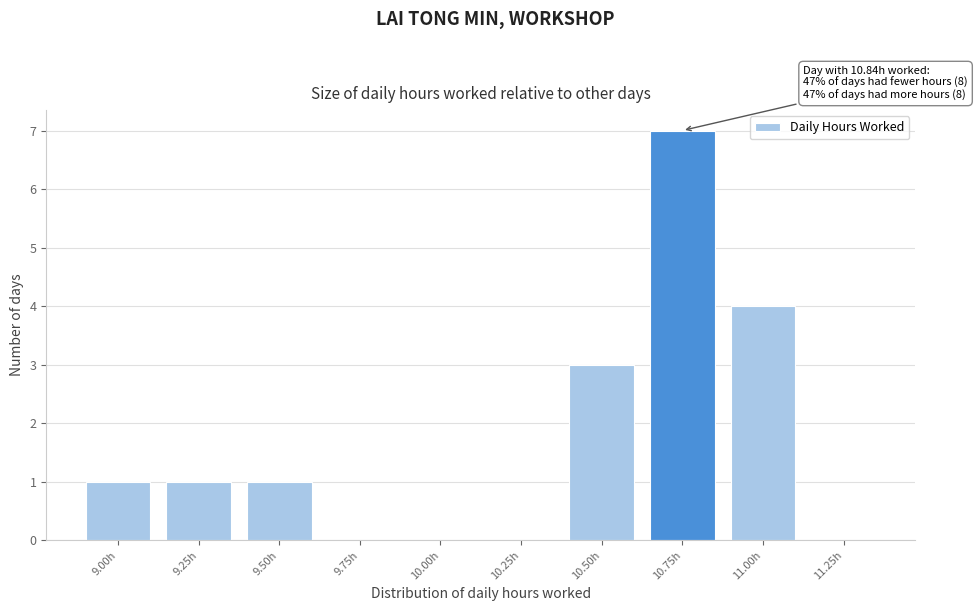

Reading left to right, transcribe all the data shown in this chart.

9.00h=1	9.25h=1	9.50h=1	9.75h=0	10.00h=0	10.25h=0	10.50h=3	10.75h=7	11.00h=4	11.25h=0